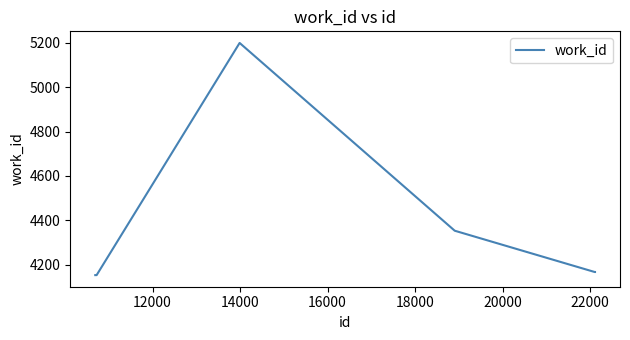

What is the difference between the second highest and second lowest values?

200